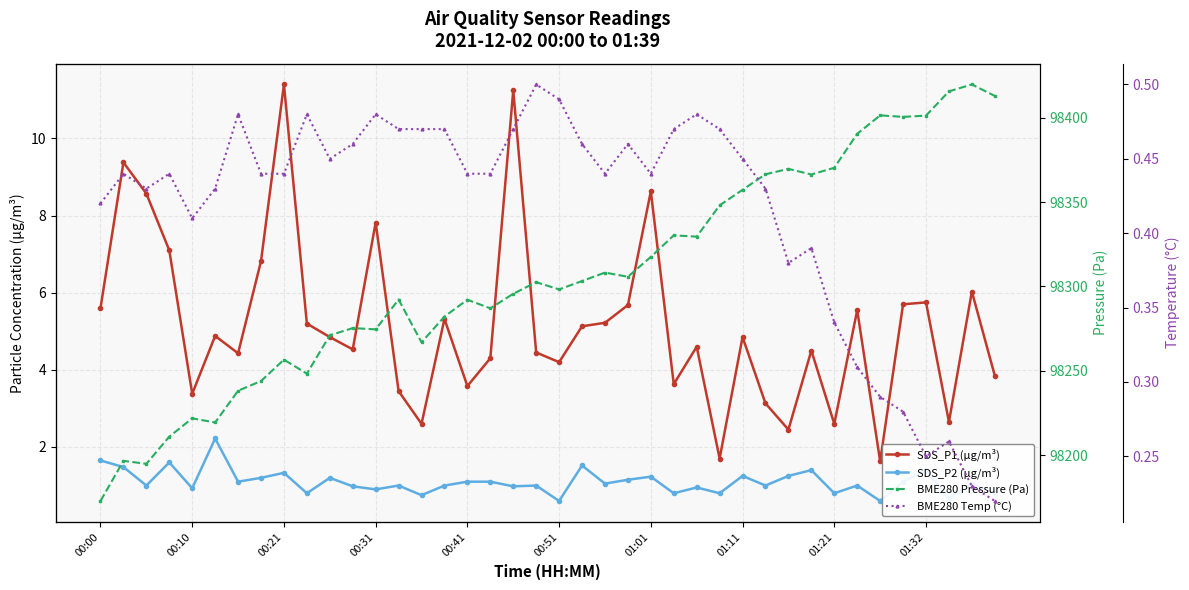

Count the number of data series in this chart.

4